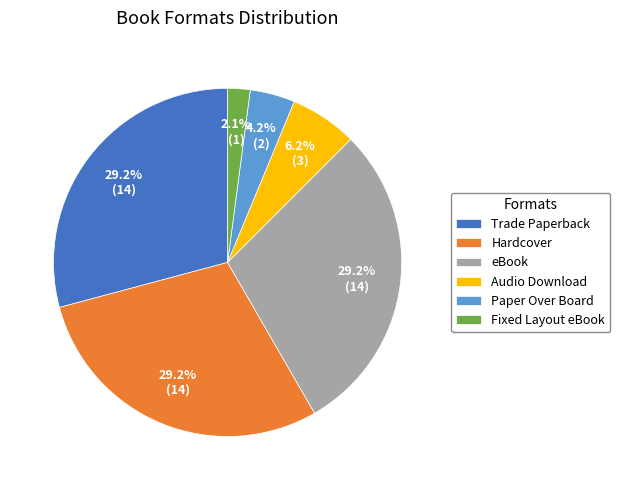

True or false: Trade Paperback accounts for 38% of the total.

False